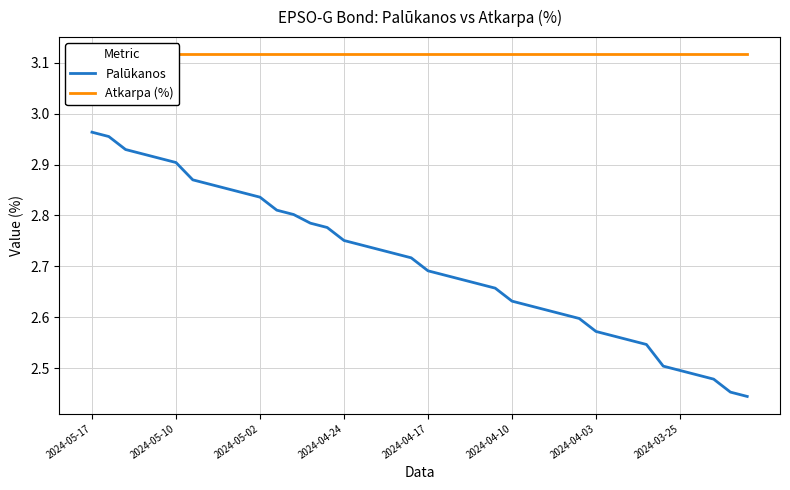

Rank the series by their average value, from lowest to highest.

Palūkanos, Atkarpa (%)